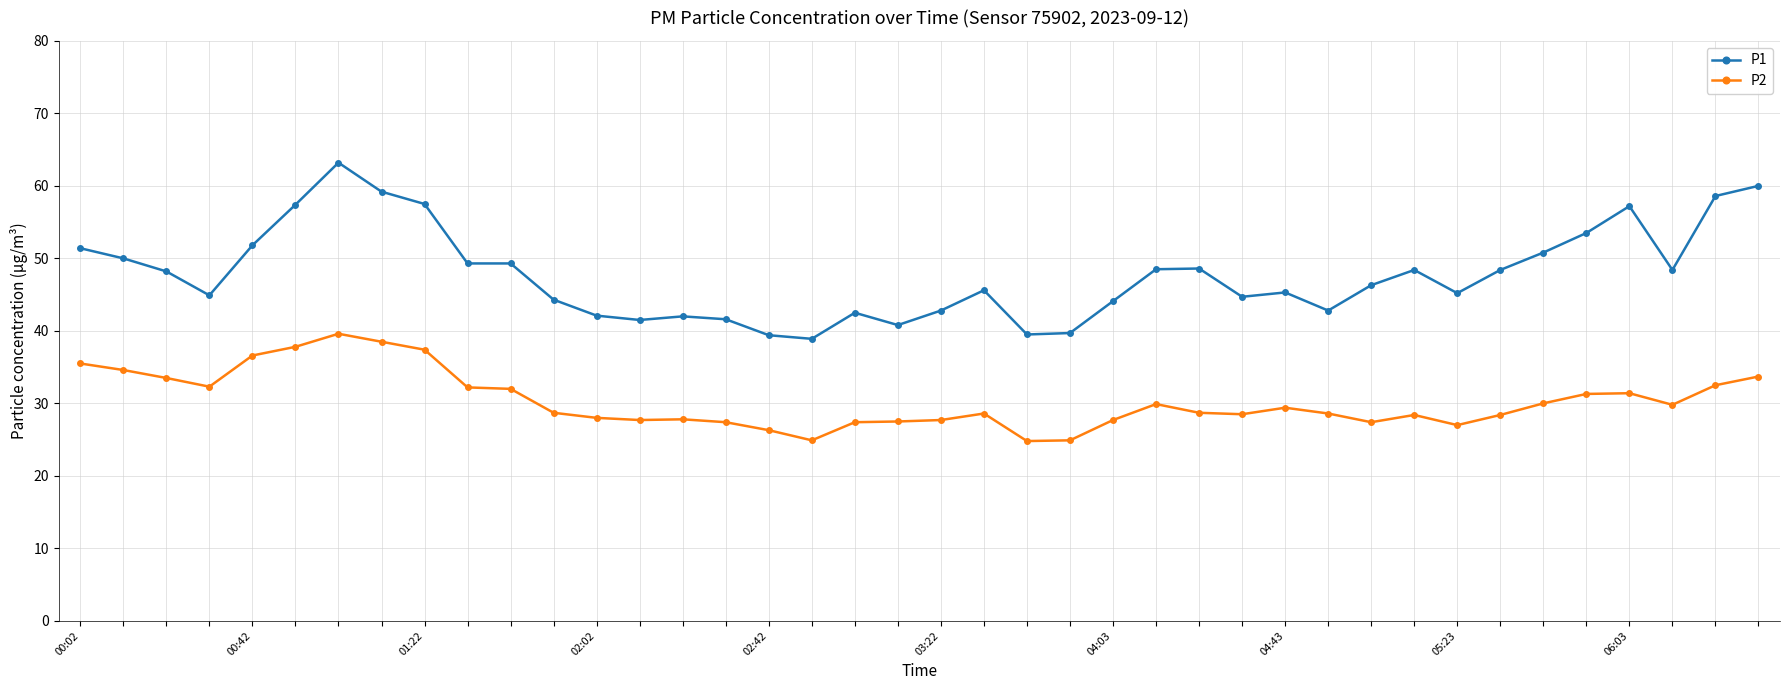

True or false: P1 and P2 intersect in this chart.

False